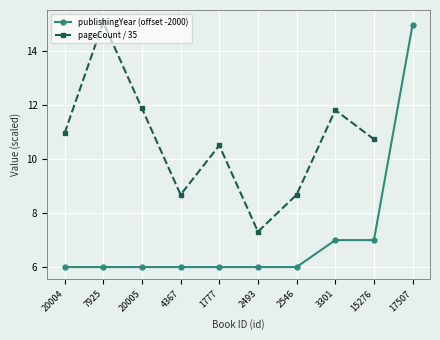

What is the spread (max minus min) of values at 15276?

3.7